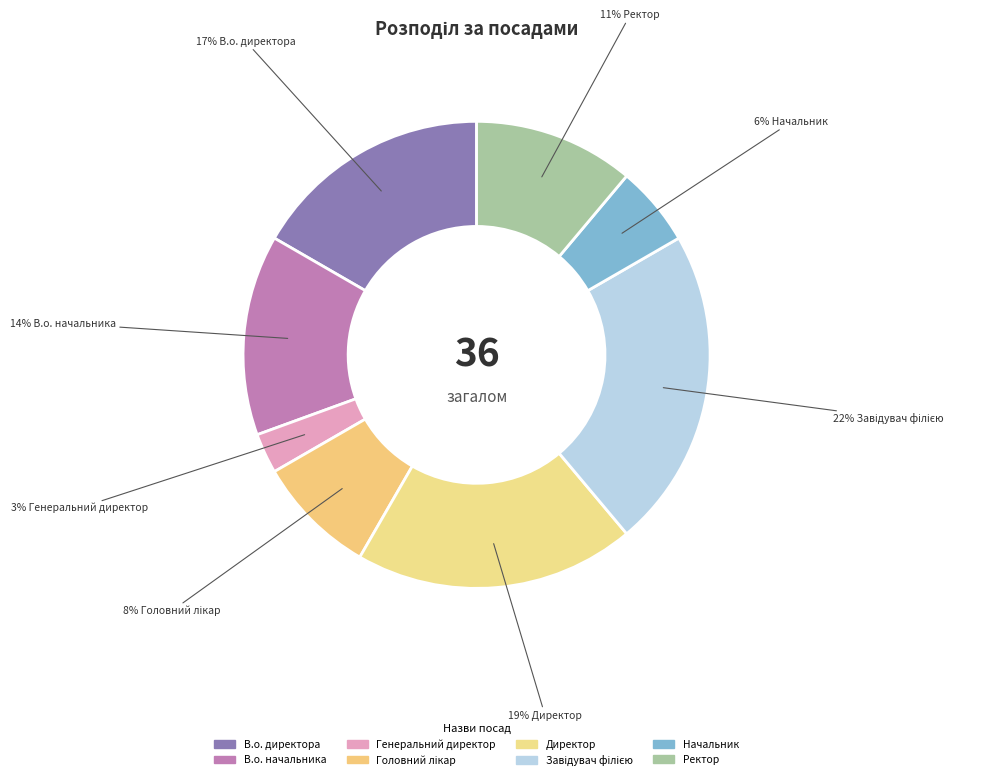

To the nearest percent, what portion does Ректор represent?

11%